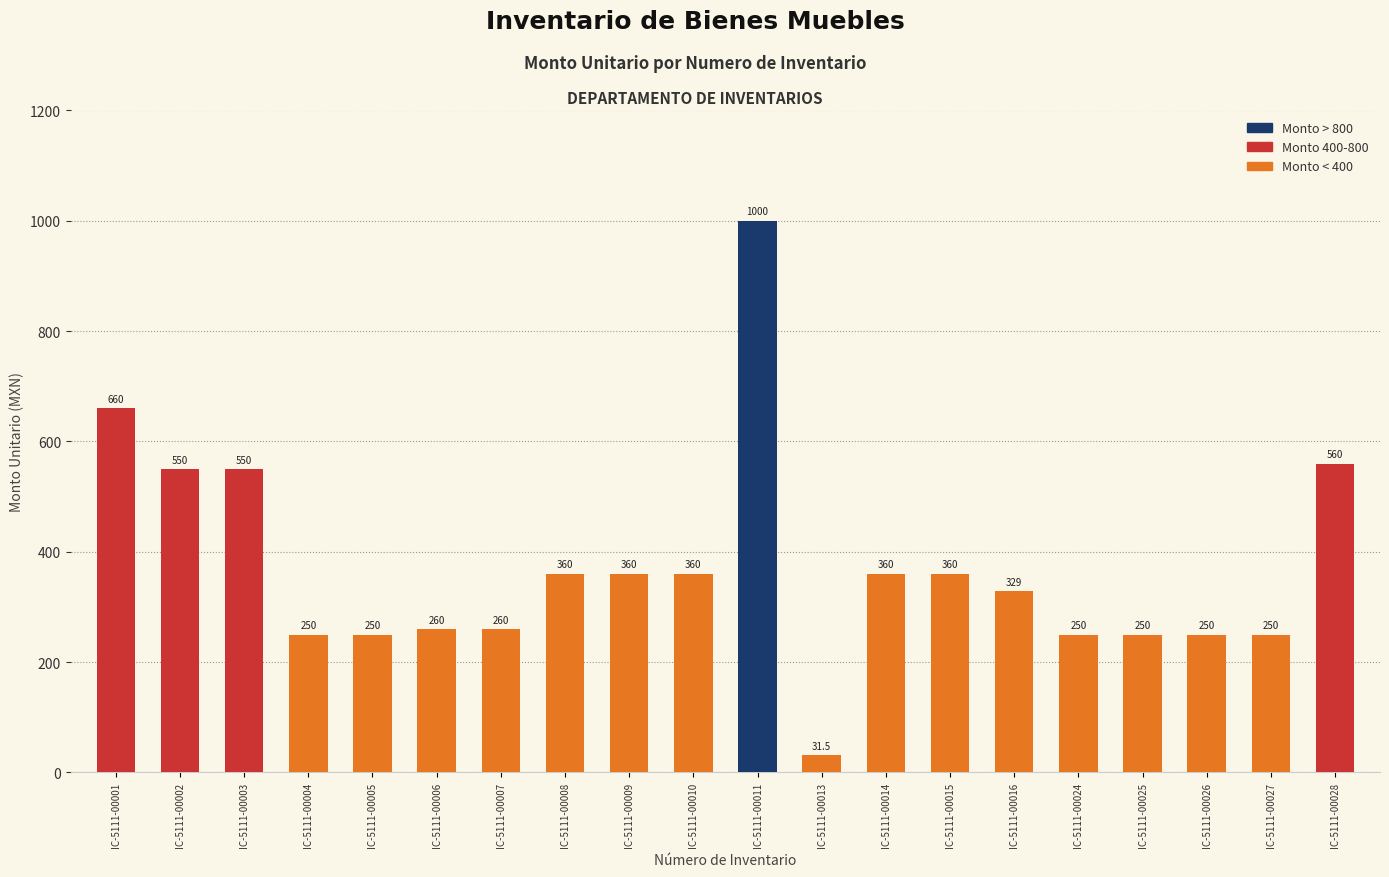

Which label corresponds to the smallest value in the chart?

IC-5111-00013